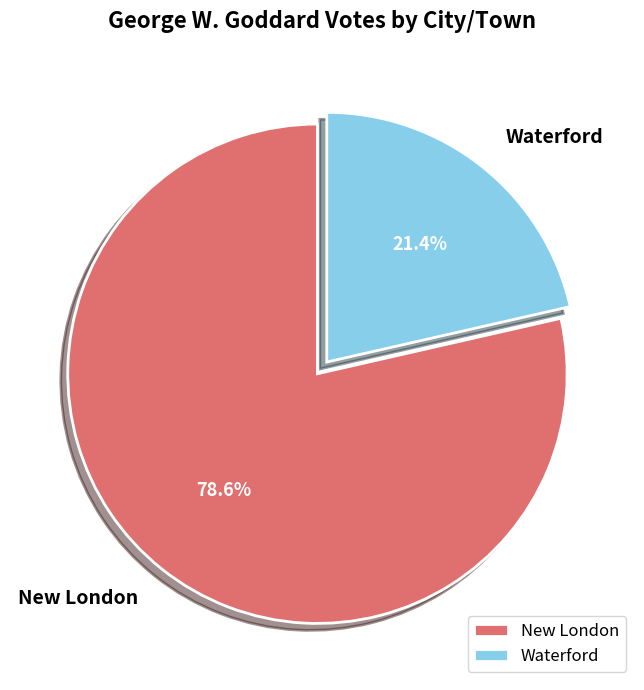

True or false: Waterford accounts for 31% of the total.

False